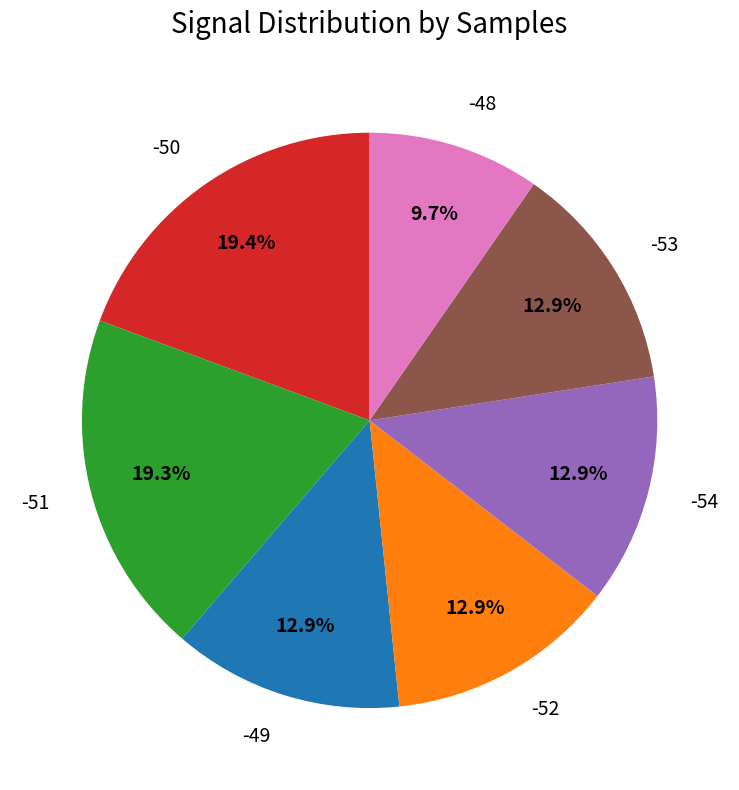

Approximately how many times larger is the value at -48 compared to -50?

0.5